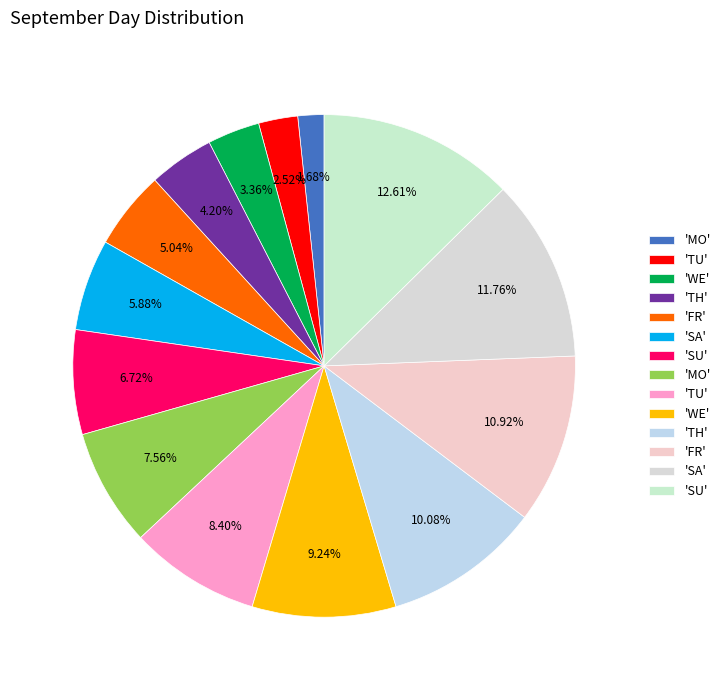

How many slices are in this pie chart?

14